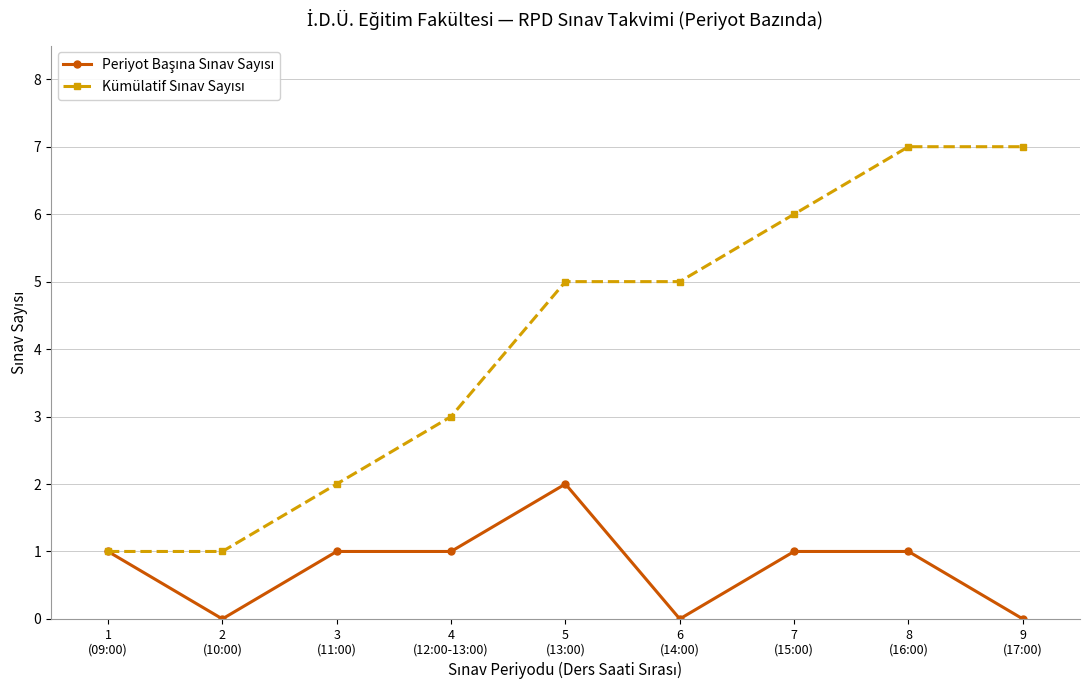

What is the maximum value shown in the chart?

7